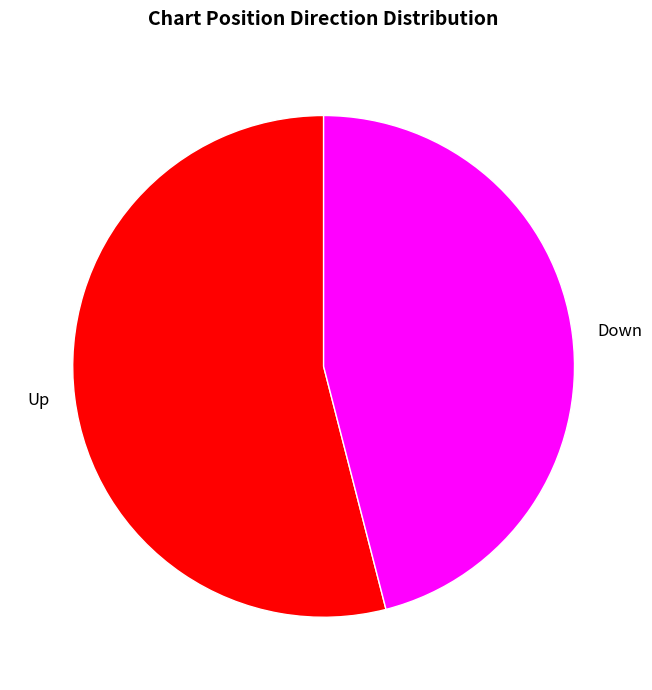

Is the sum of Down and Up greater than half?

Yes